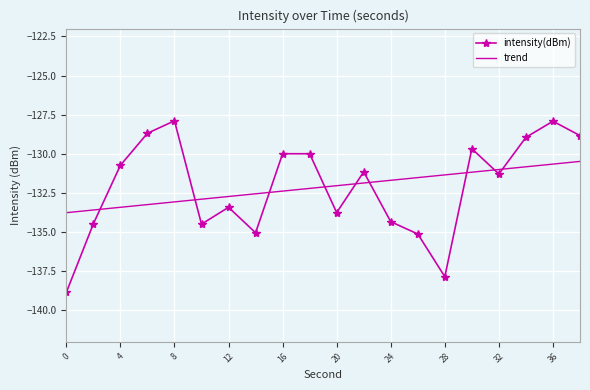

List the series in order of their peak value, lowest first.

trend, intensity(dBm)